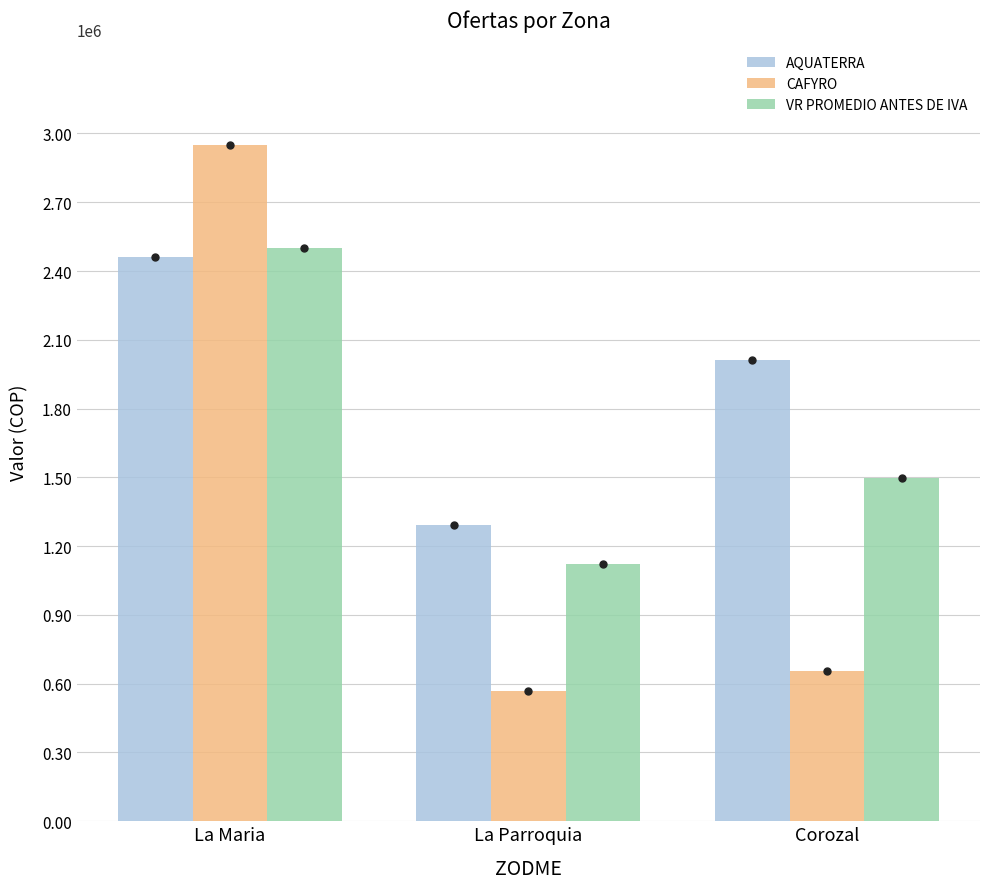

Rank the series at Corozal from highest to lowest value.

AQUATERRA, VR PROMEDIO ANTES DE IVA, CAFYRO